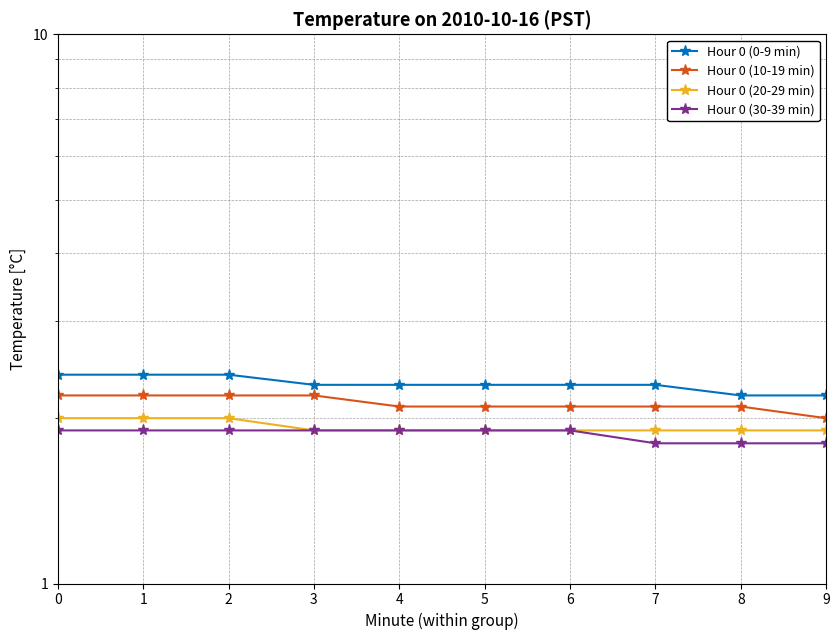

True or false: Hour 0 (0-9 min) has a value of 2.2 at 8.

True